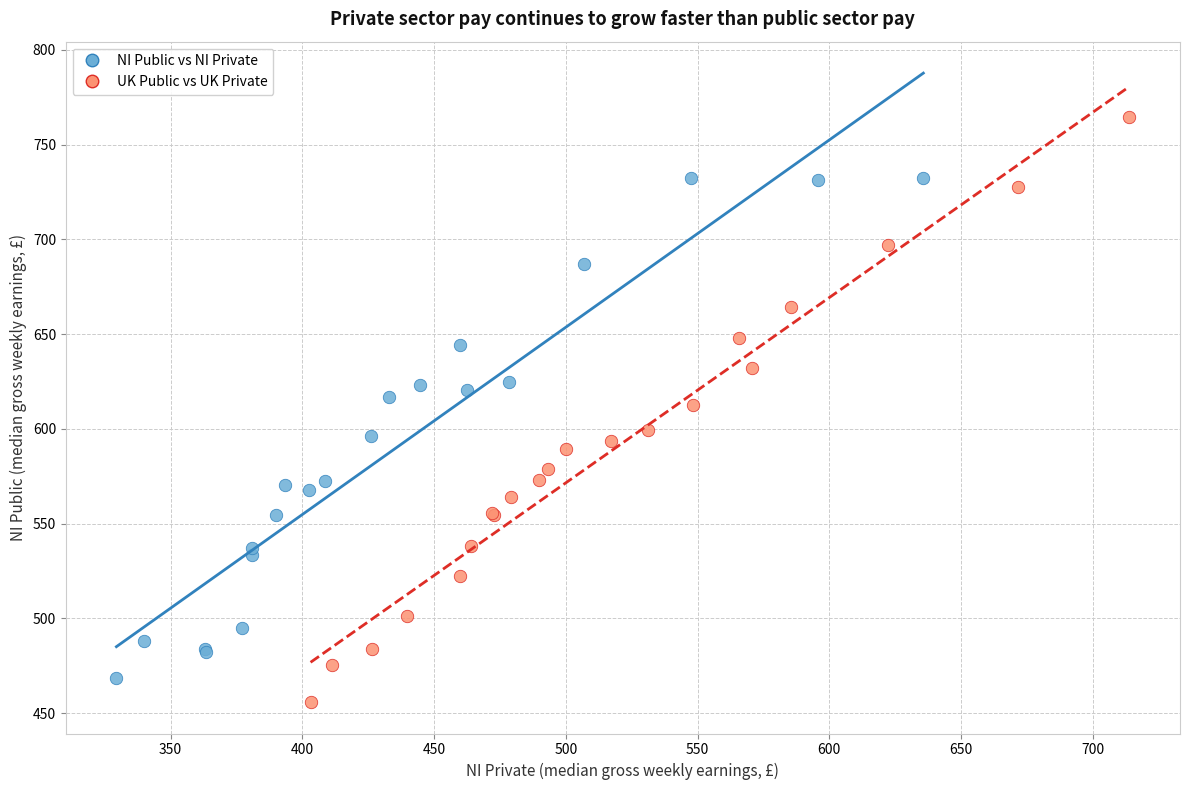

Which series reaches the maximum Y coordinate?

UK Public vs UK Private